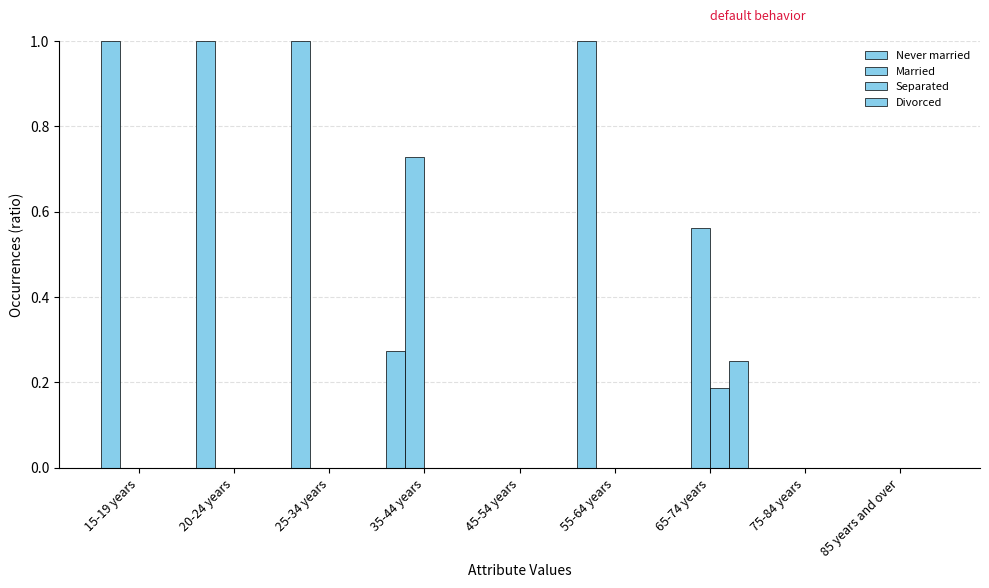

Count the number of categories in the chart.

9